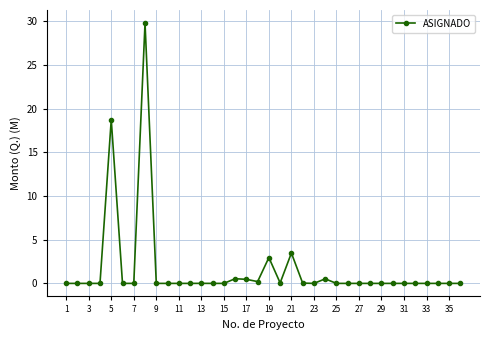

What is the sum of all values?

56.7